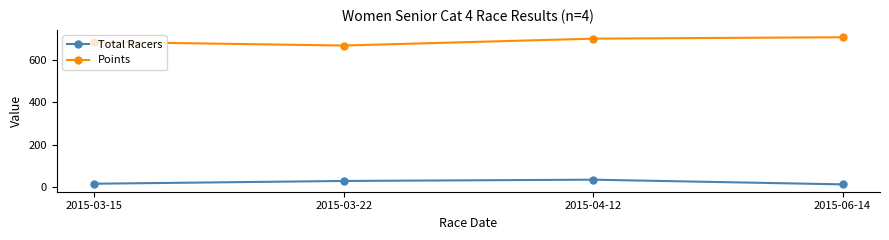

Where is the first local minimum for Points?

2015-03-22